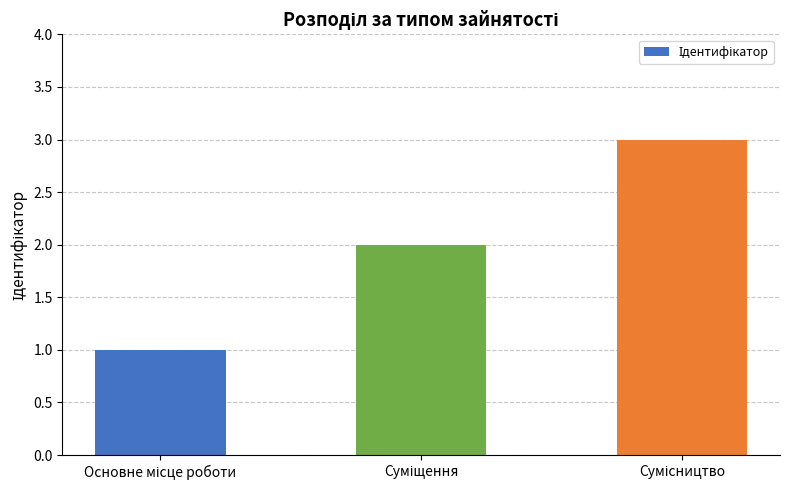

What is the sum of all values?

6